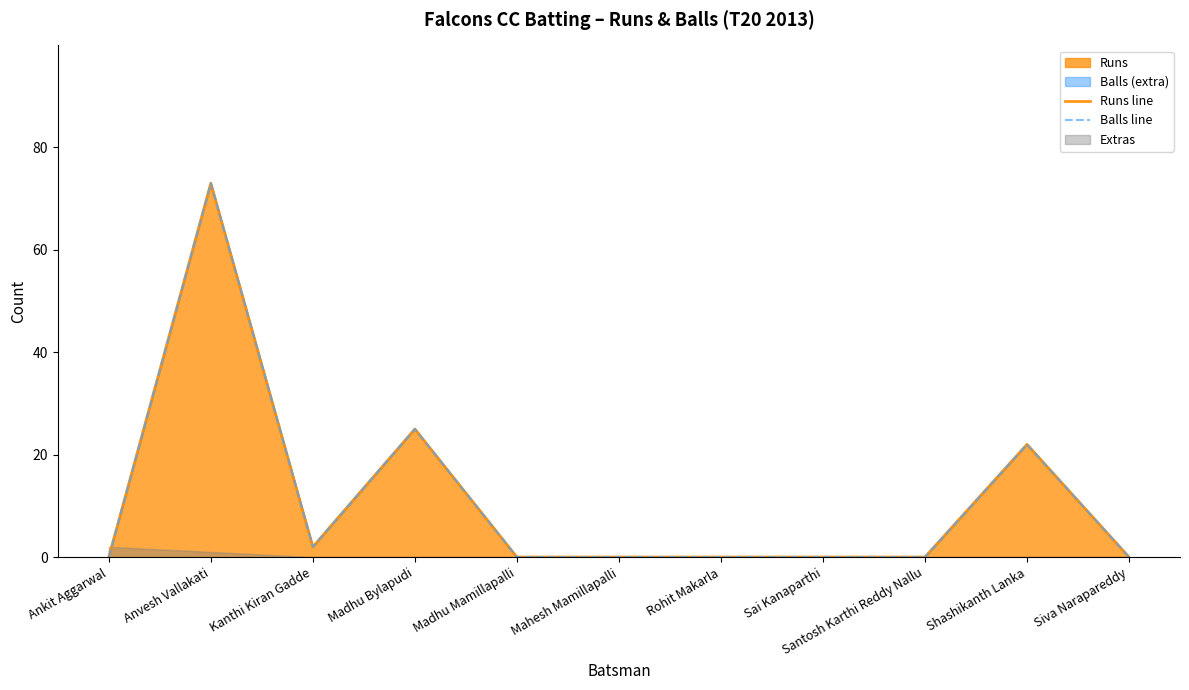

The Runs line series shows 73 at Anvesh Vallakati. True or false?

True